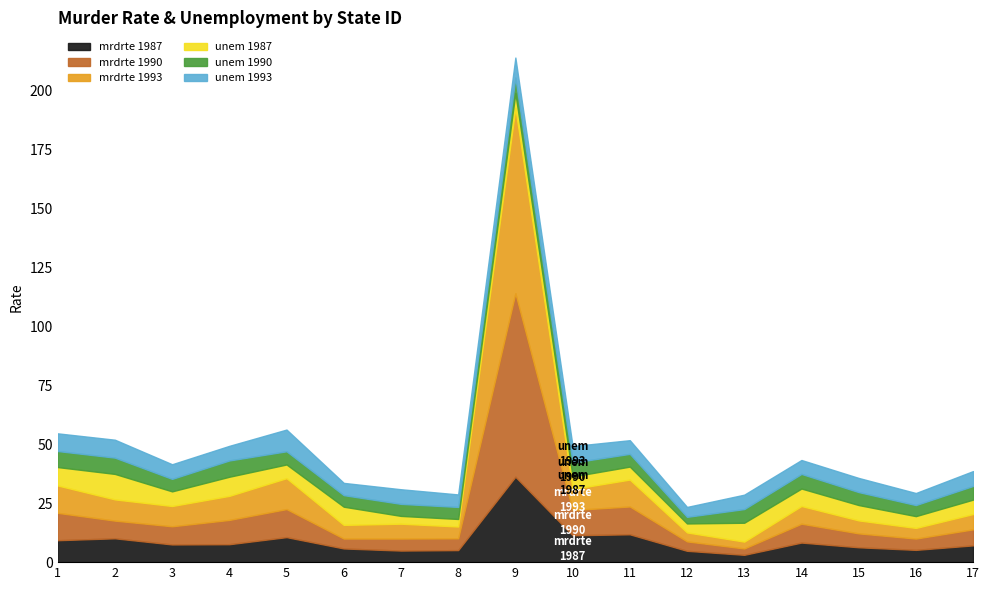

True or false: mrdrte_90 has a value of 19.2 at 10.

False